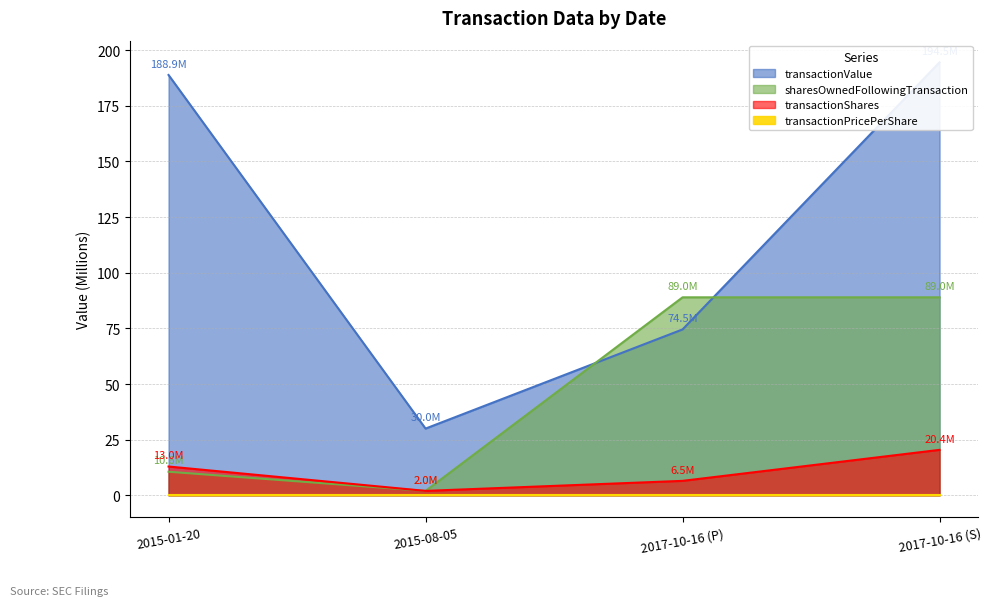

Does the chart have visible grid lines?

Yes